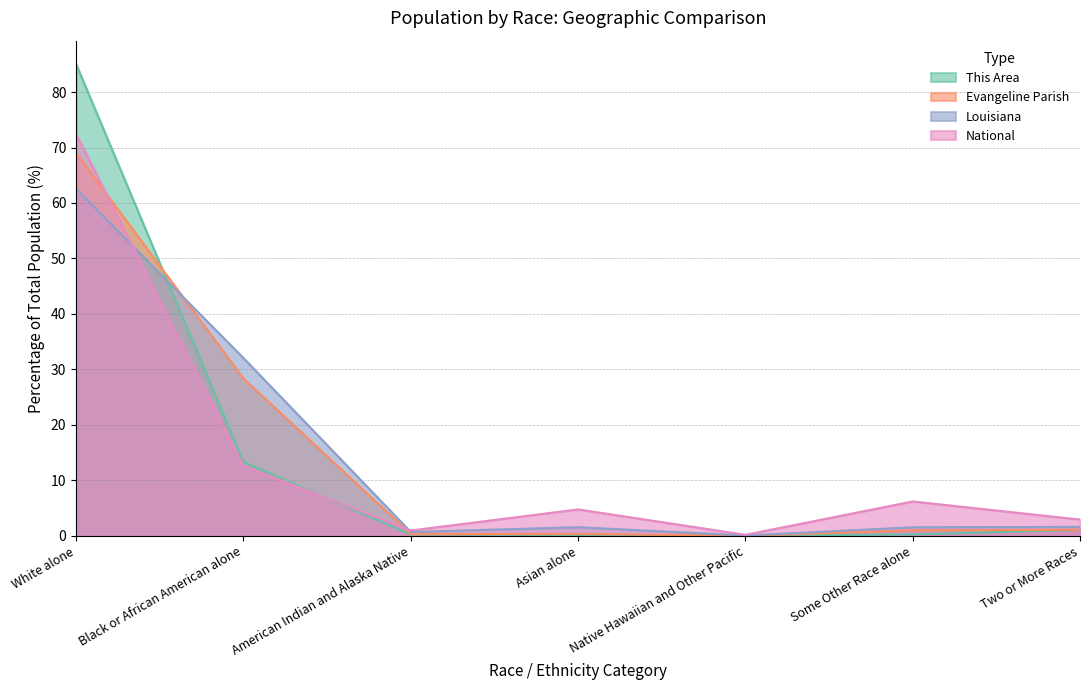

What is the difference between the second highest and minimum values in the National series?

12.4